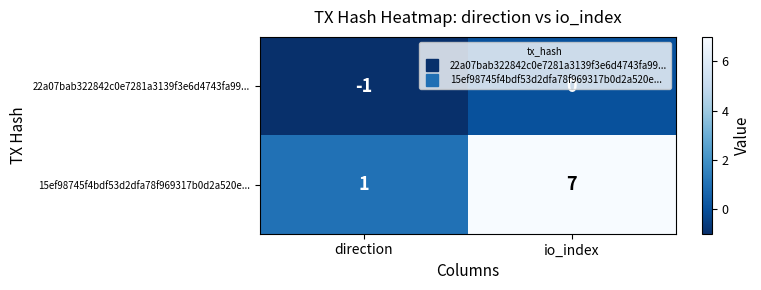

What is the total value across all series at io_index?

7